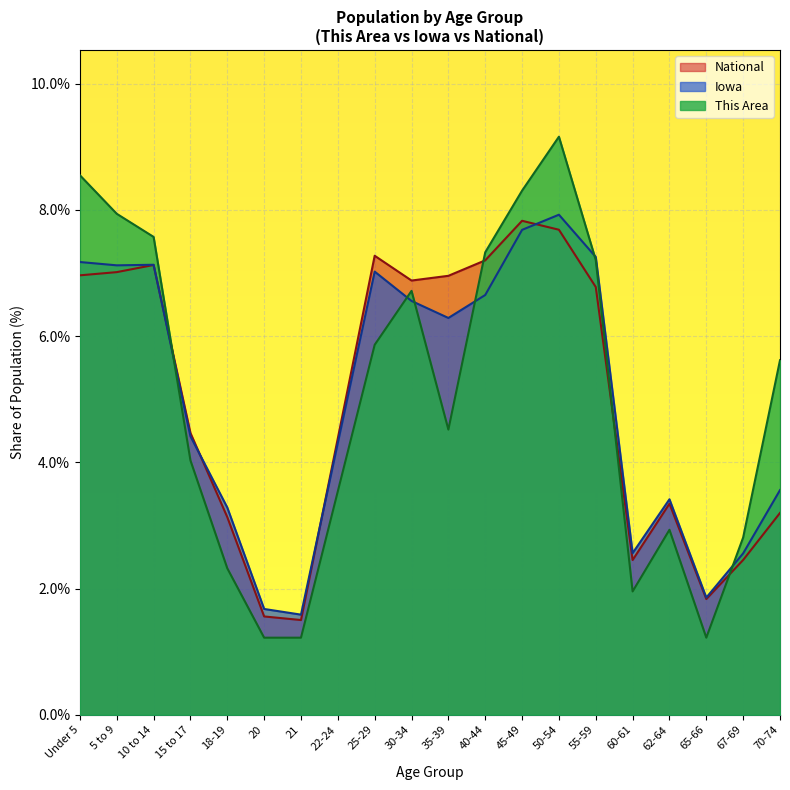

In Iowa, how many points are higher than both neighbors (excluding endpoints)?

4